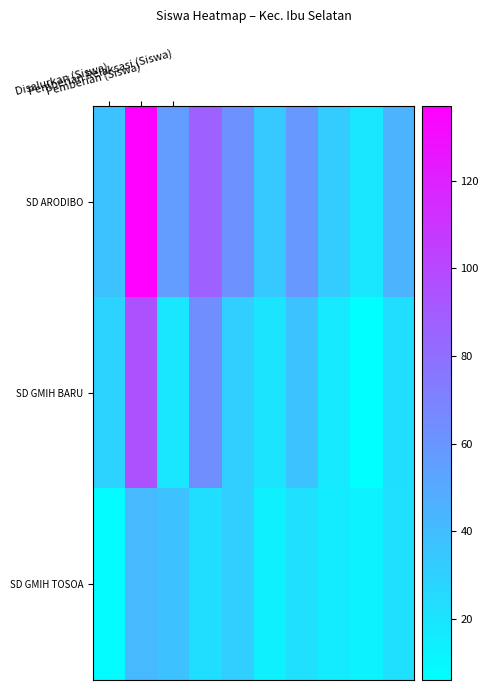

At how many categories does at least one series exceed 34?

7